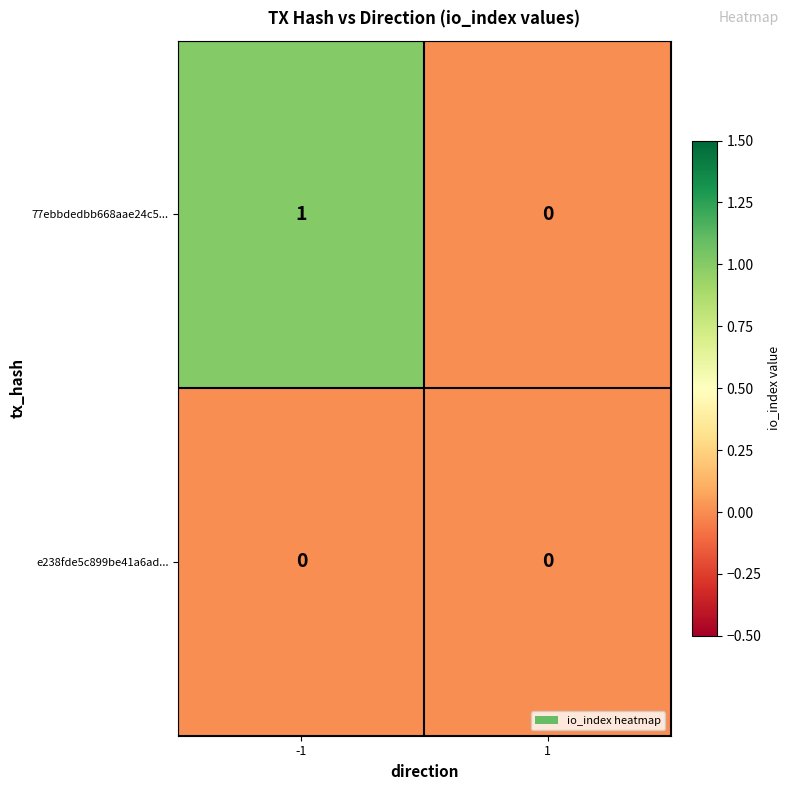

Which series has the widest spread of values?

77ebbdedbb668aae24c5...